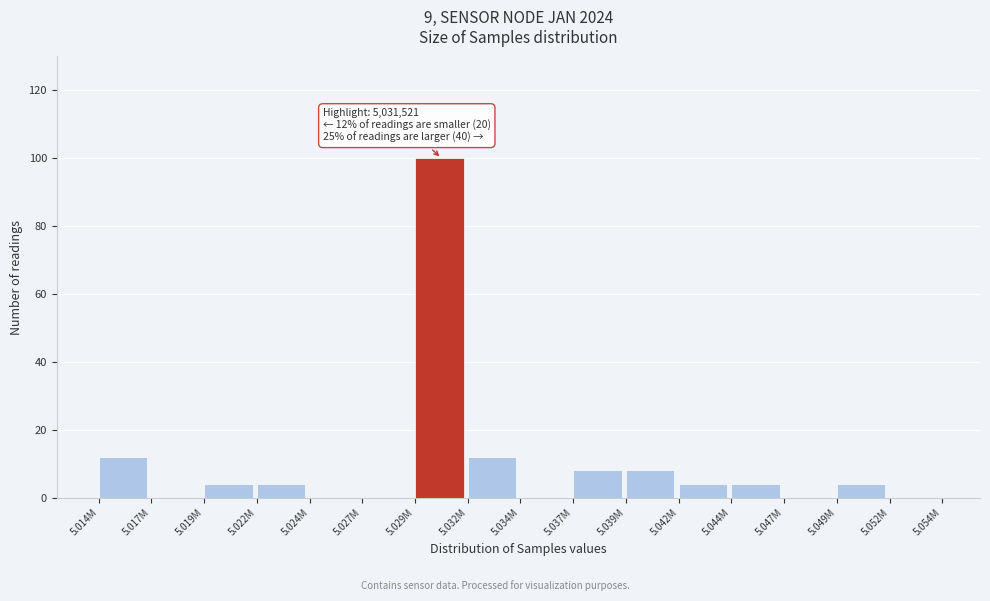

Reading left to right, extract all data points from this chart.

5.014M=12	5.017M=0	5.019M=4	5.022M=4	5.024M=0	5.027M=0	5.029M=100	5.032M=12	5.034M=0	5.037M=8	5.039M=8	5.042M=4	5.044M=4	5.047M=0	5.049M=4	5.052M=0